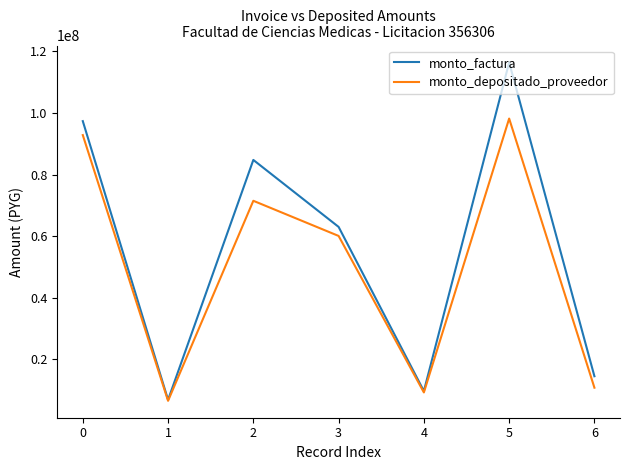

What are all the series names shown in the legend?

monto_factura, monto_depositado_proveedor